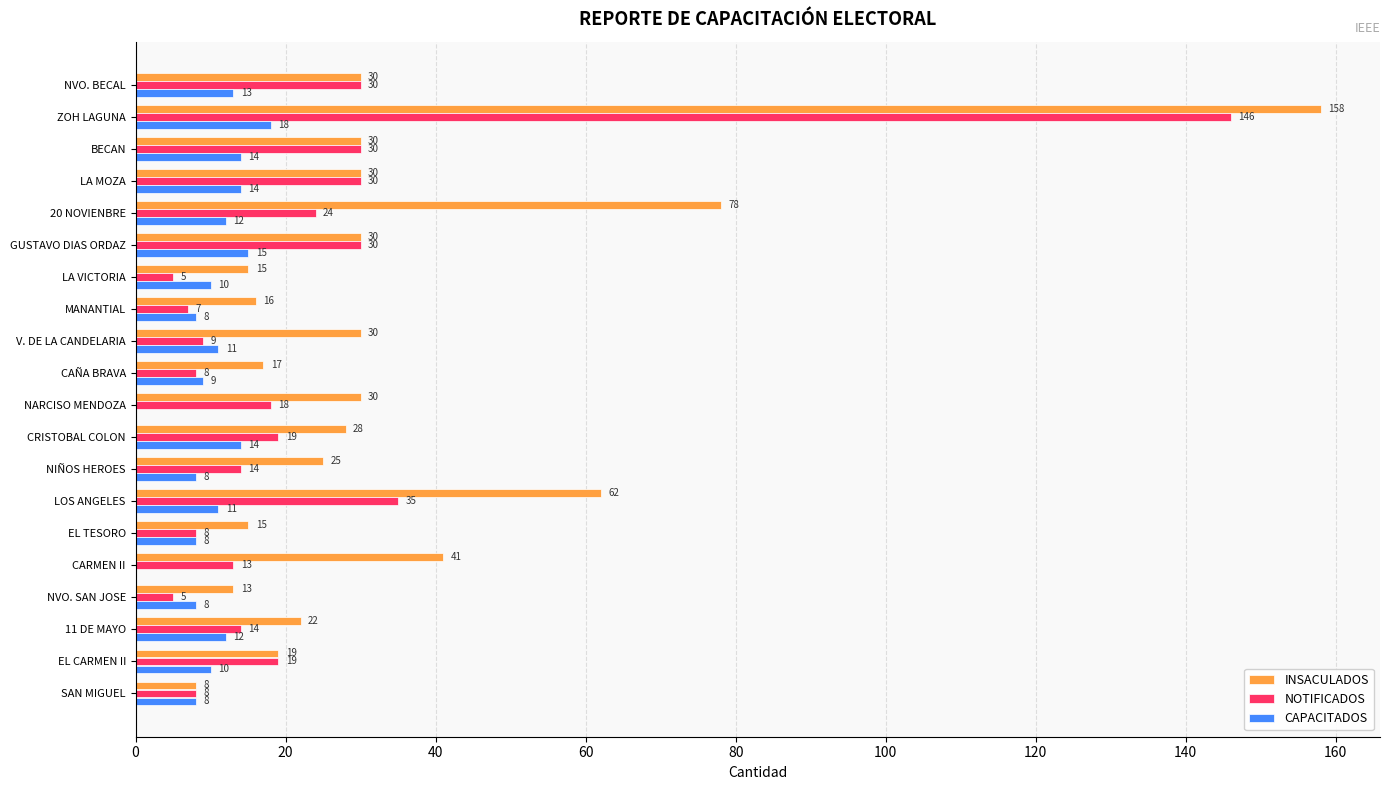

What is the highest value of the INSACULADOS series?

158